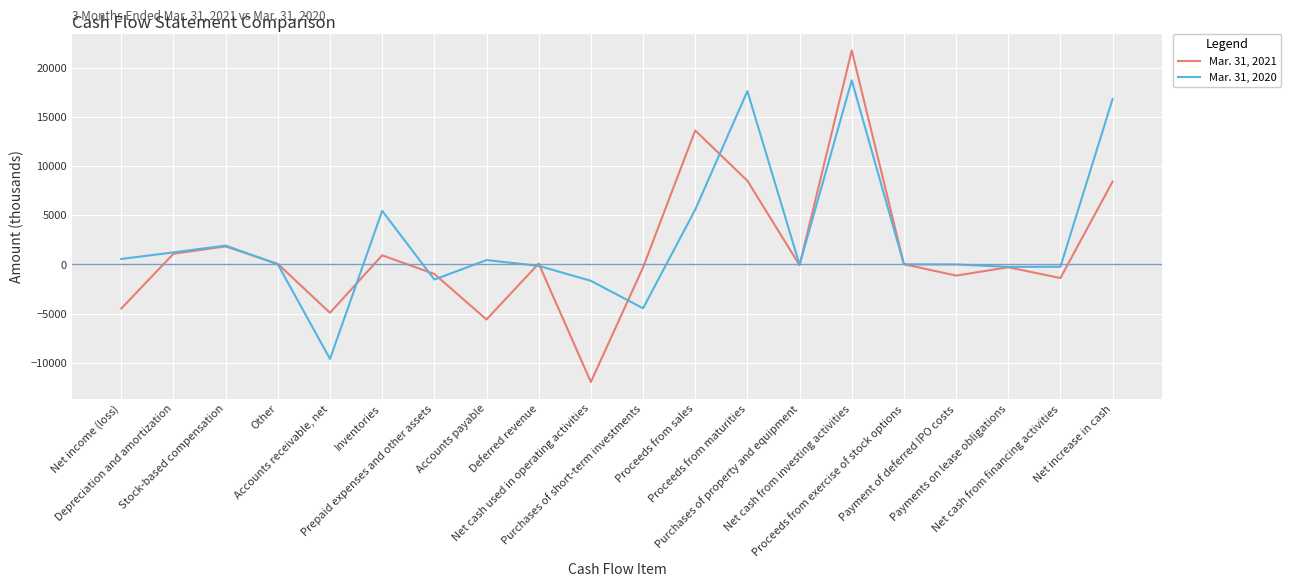

How many values in the Mar. 31, 2020 series are below 15?

10